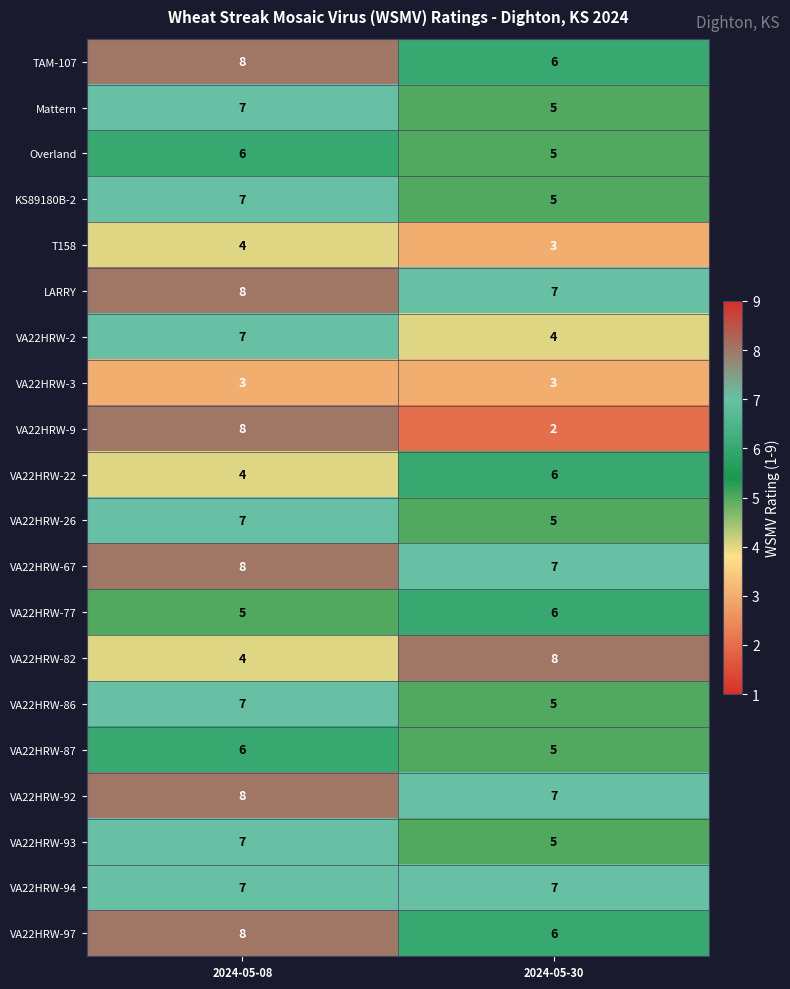

At which category is the sum across all series the highest?

2024-05-08